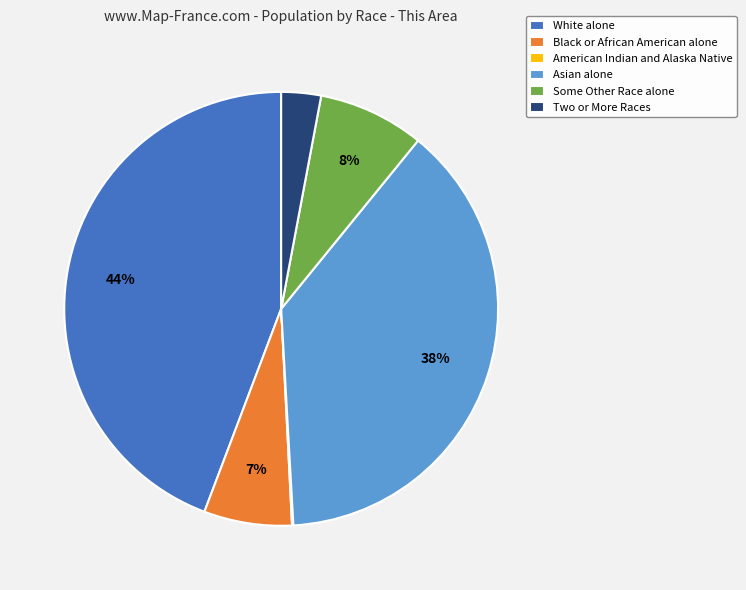

True or false: Two or More Races accounts for 3% of the total.

True